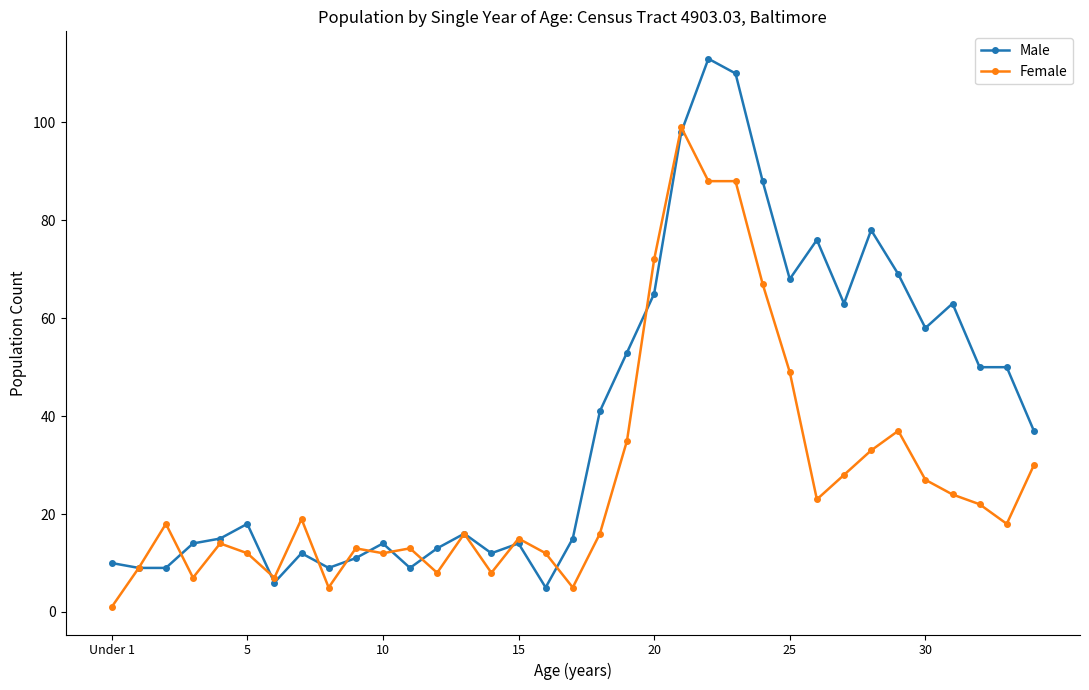

Which series has the widest spread of values?

Male